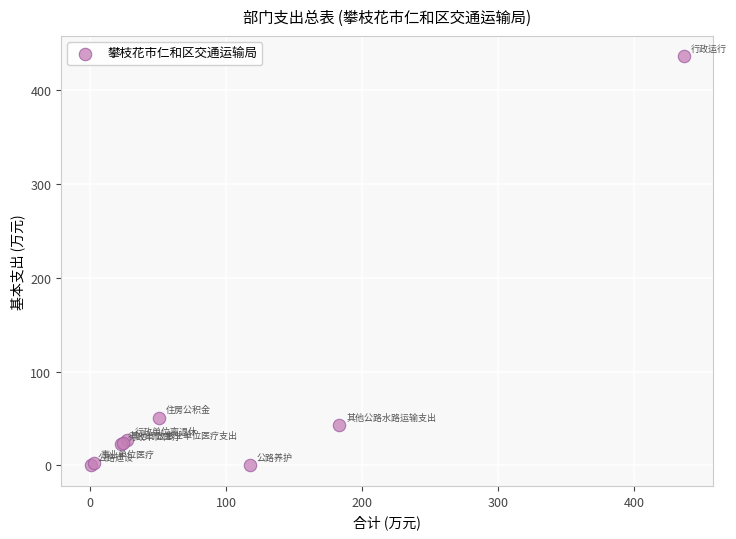

What Y value in the scatter plot is closest to 218?

50.6